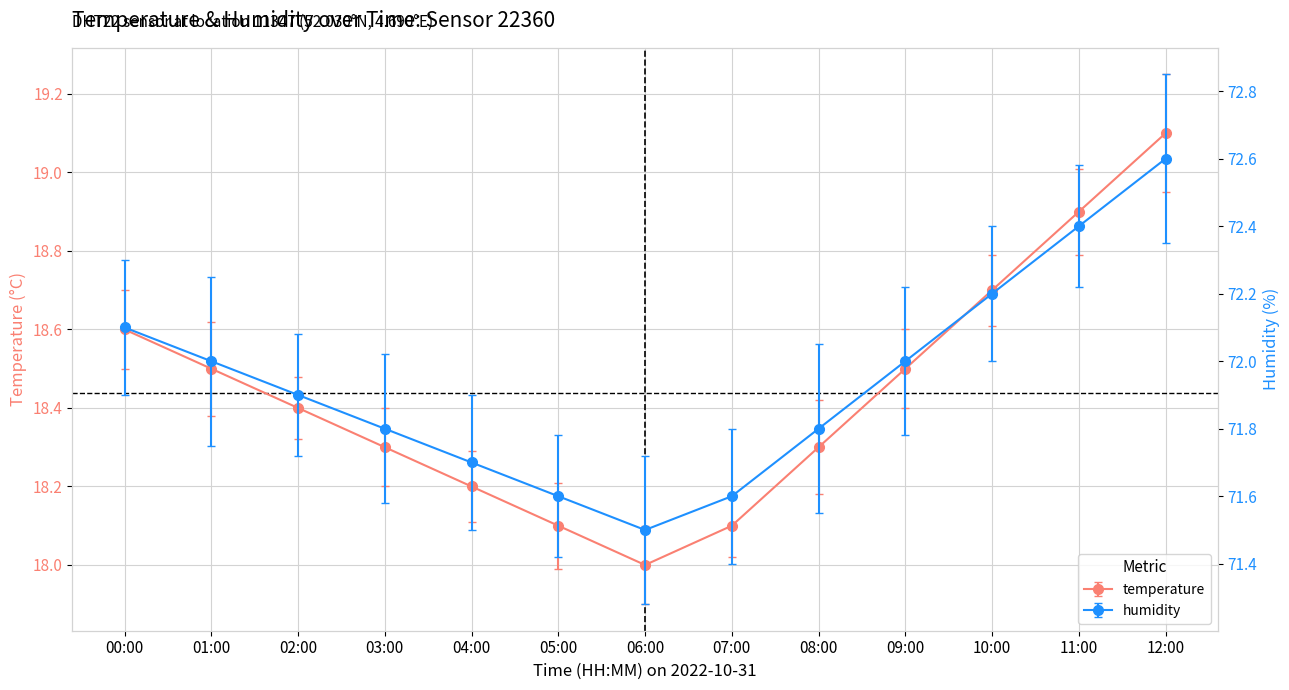

Which label corresponds to the smallest value in the chart?

06:00